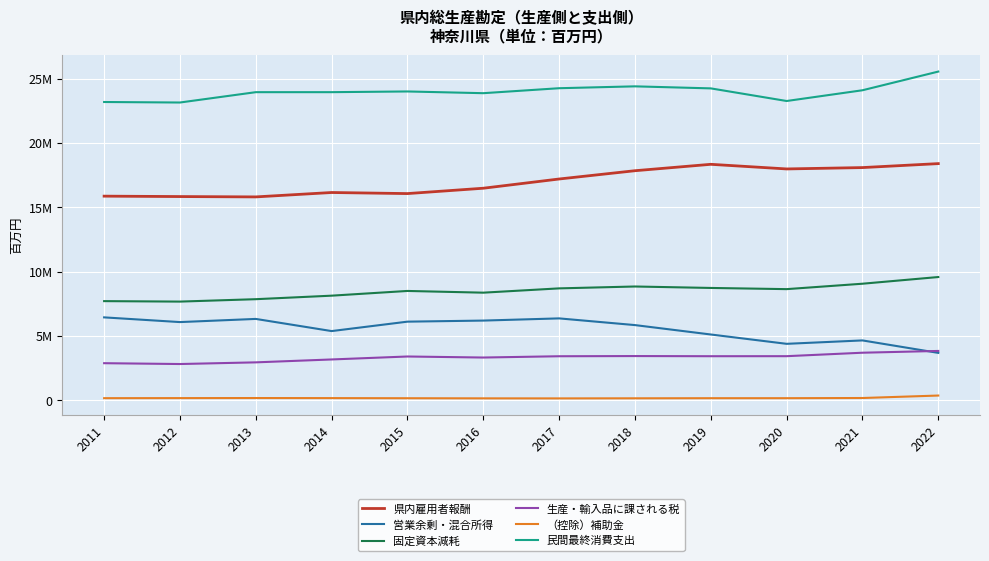

Which series has the largest total across all categories?

民間最終消費支出